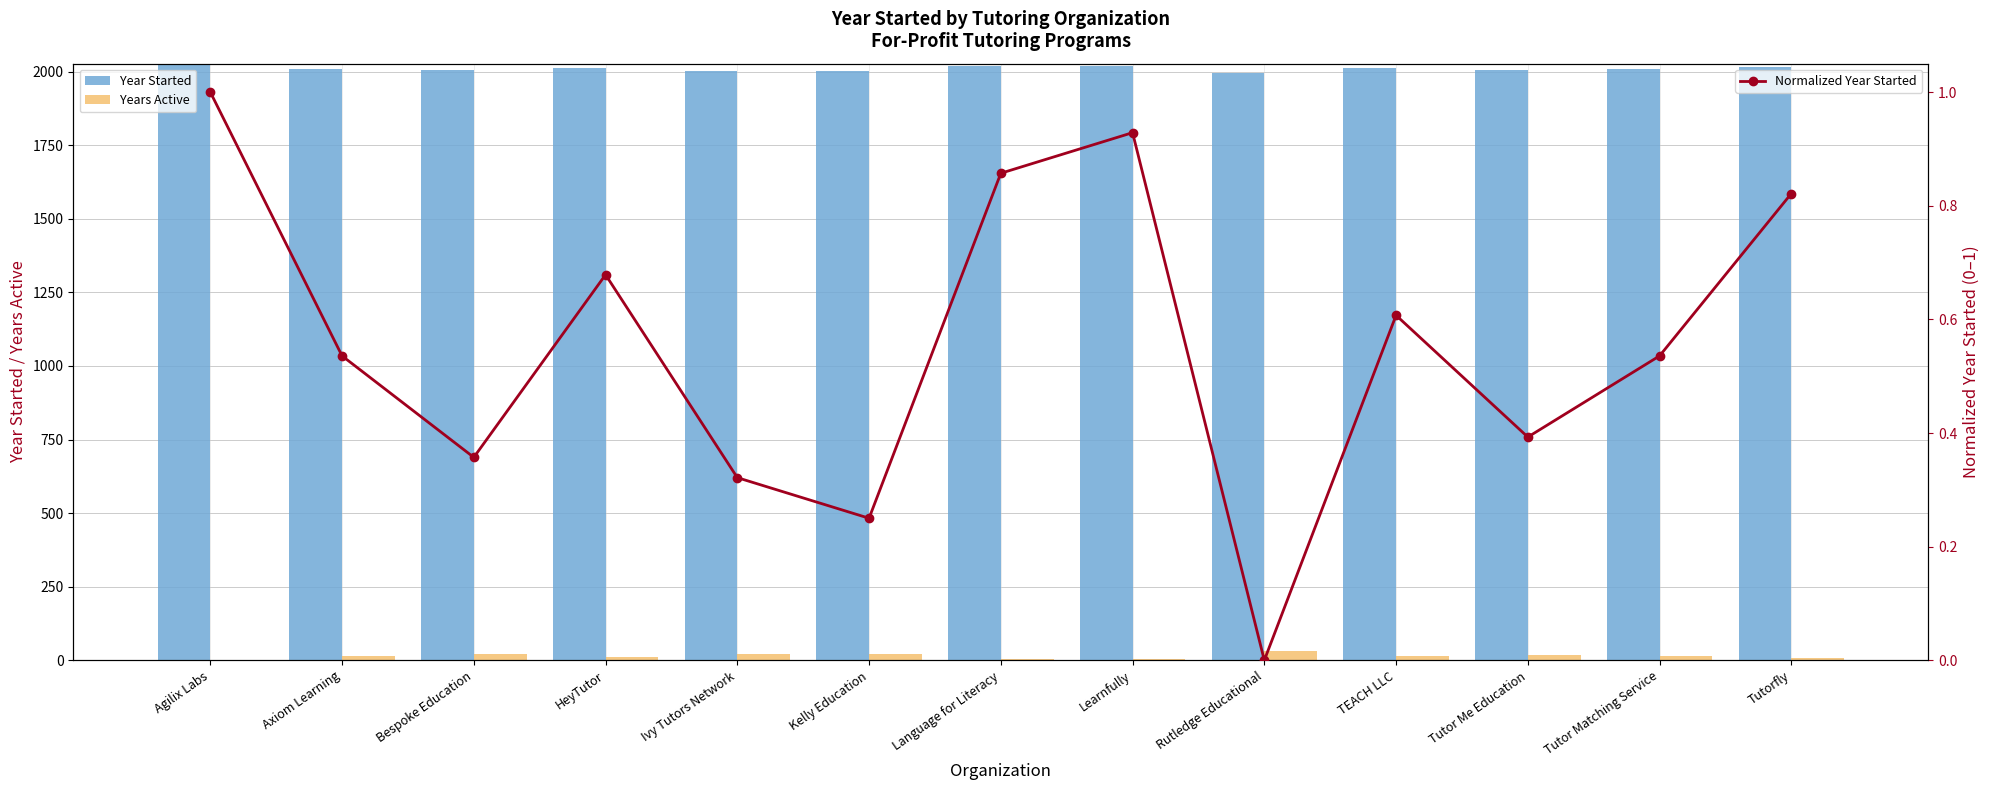

Reading left to right, what are all the values shown in this chart?

Year Started: 2022.0	2009.0	2004.0	2013.0	2003.0	2001.0	2018.0	2020.0	1994.0	2011.0	2005.0	2009.0	2017.0
Years Active: 2.0	15.0	20.0	11.0	21.0	23.0	6.0	4.0	30.0	13.0	19.0	15.0	7.0
Normalized Year Started: 1.0	0.5	0.4	0.7	0.3	0.2	0.9	0.9	0.0	0.6	0.4	0.5	0.8